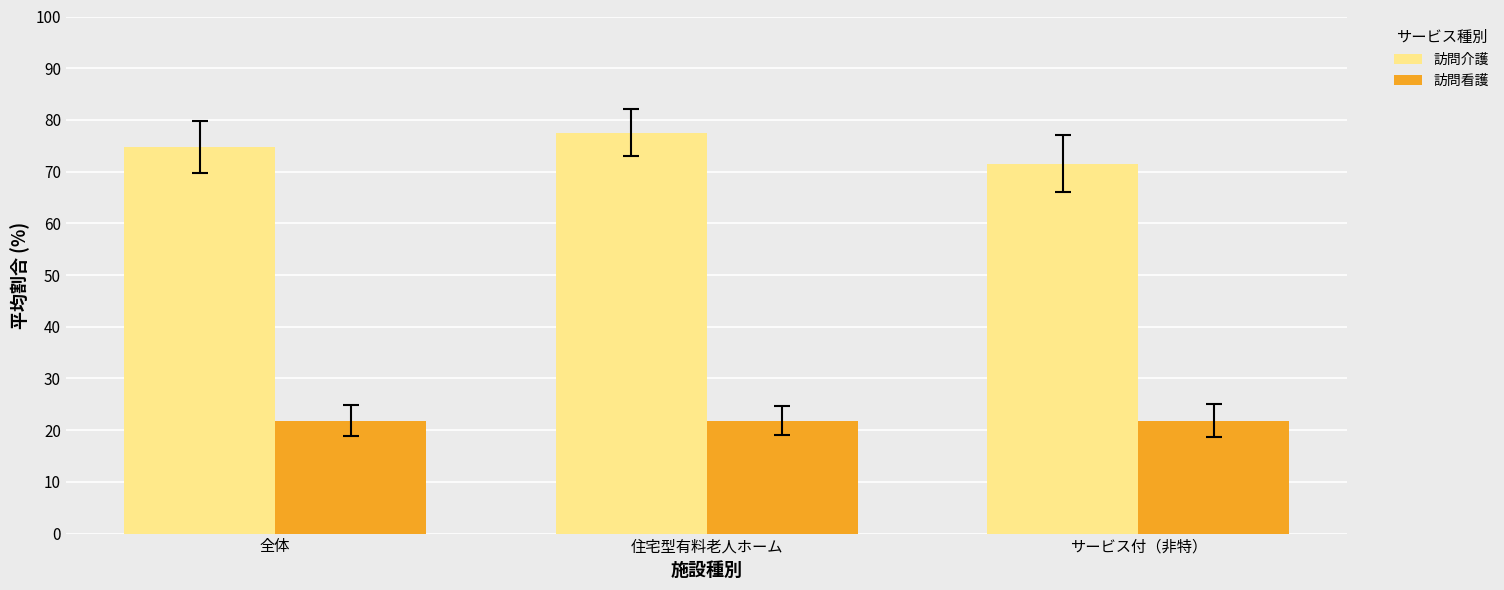

Reading right to left, list all the values displayed in this chart.

訪問介護: 71.5	77.5	74.8
訪問看護: 21.9	21.9	21.9